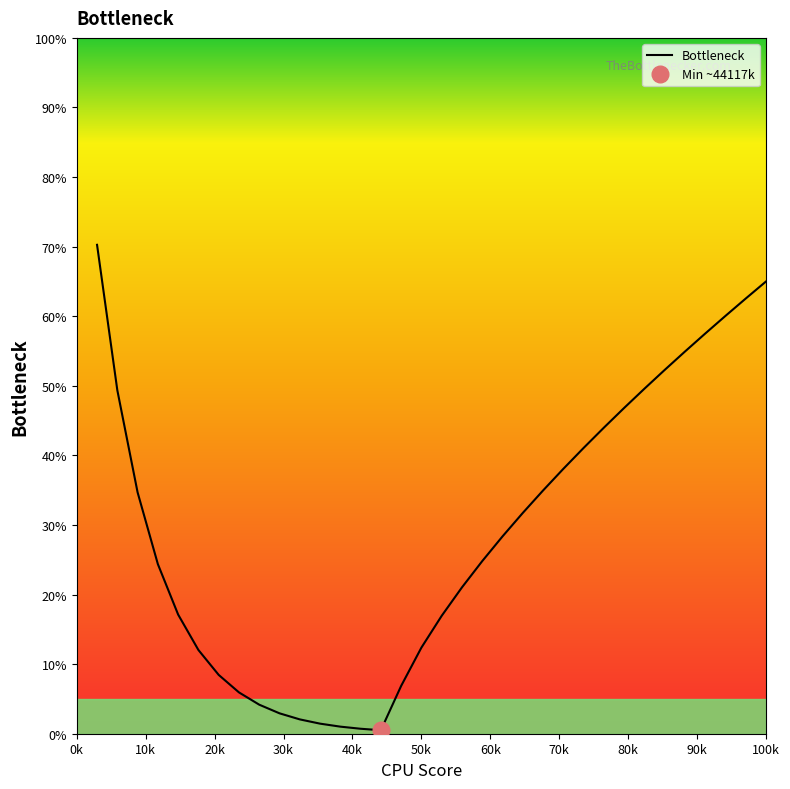

How many data points are less than 28?

17